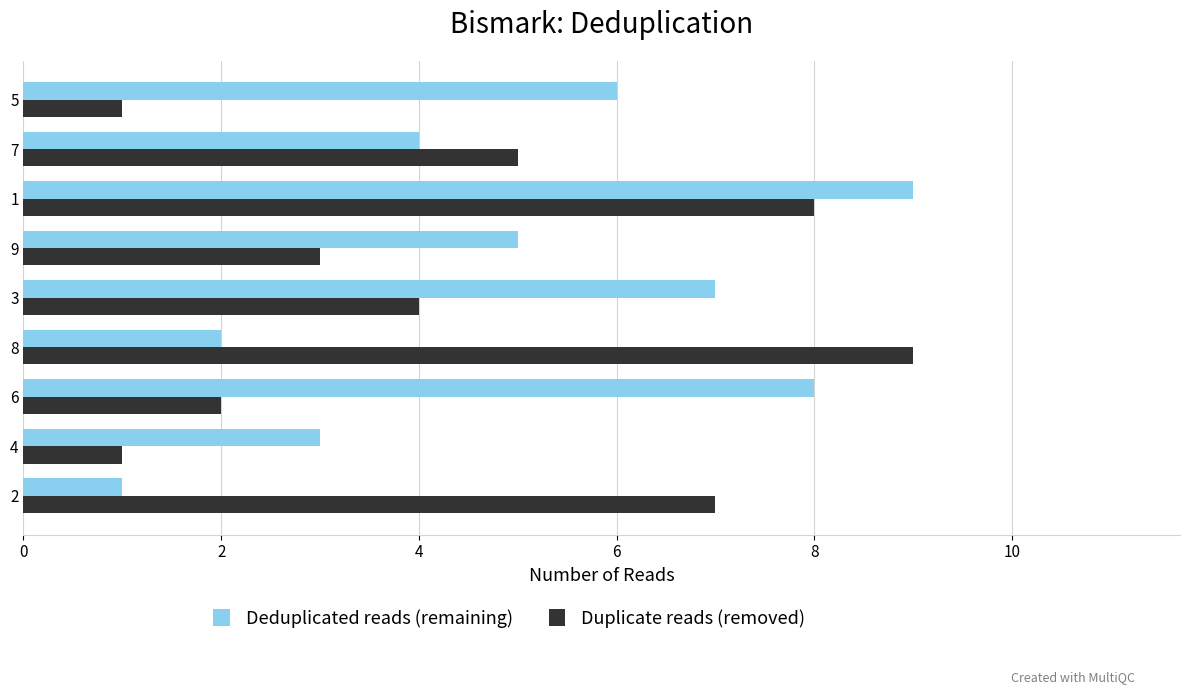

What is the maximum value shown in the chart?

9